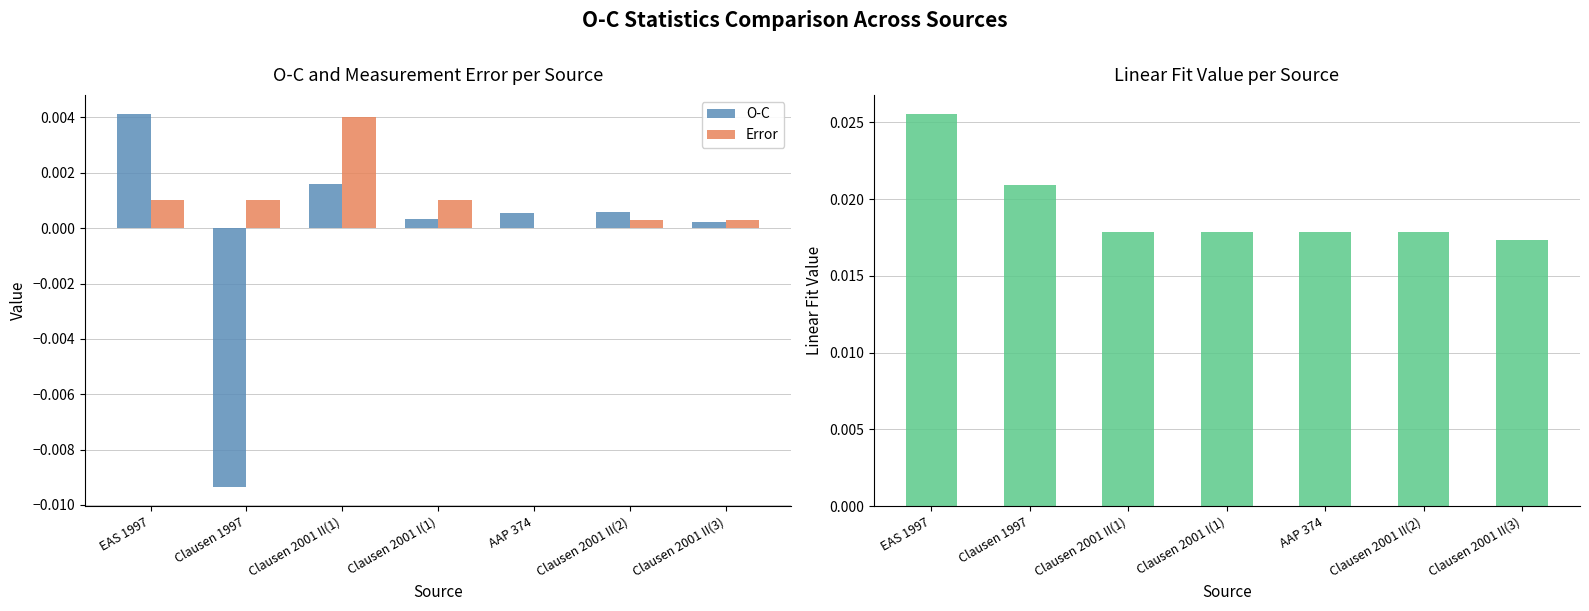

Which category has the lowest value across all series?

Clausen 1997